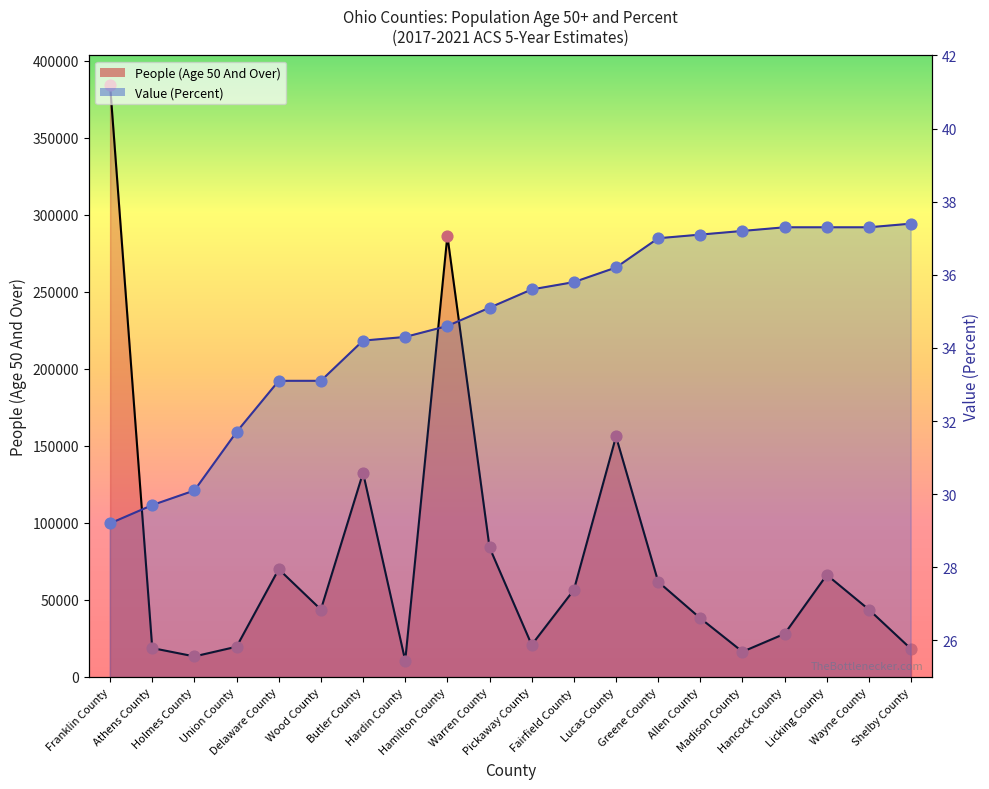

Which series reaches the maximum Y coordinate?

People (Age 50 And Over)